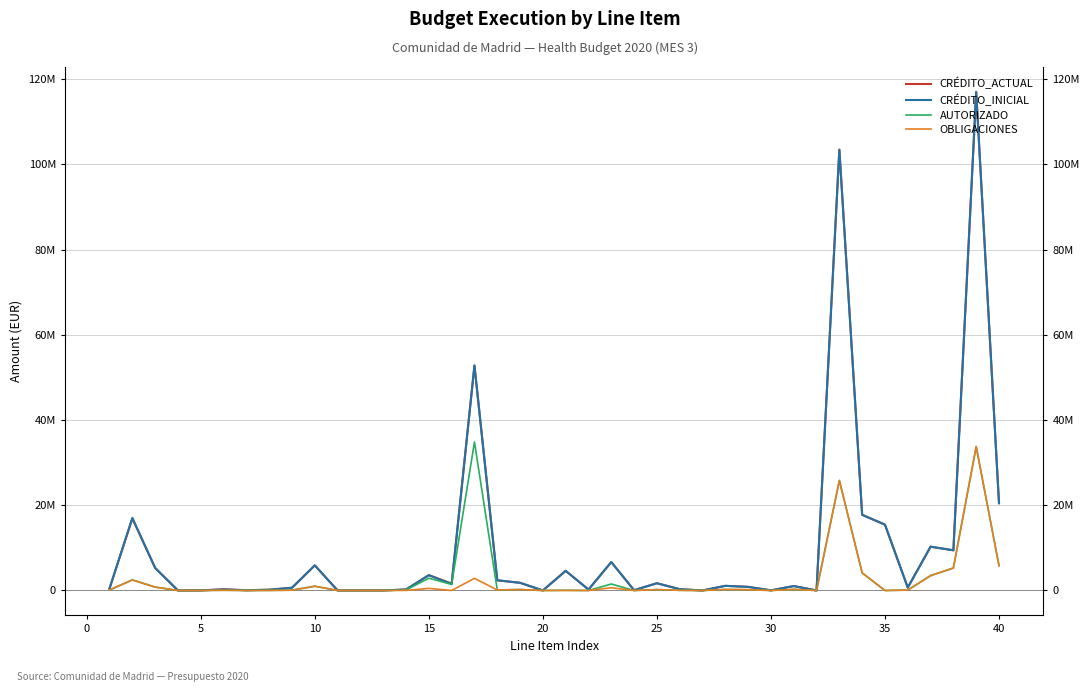

Which series has the widest spread of values?

CRÉDITO_INICIAL